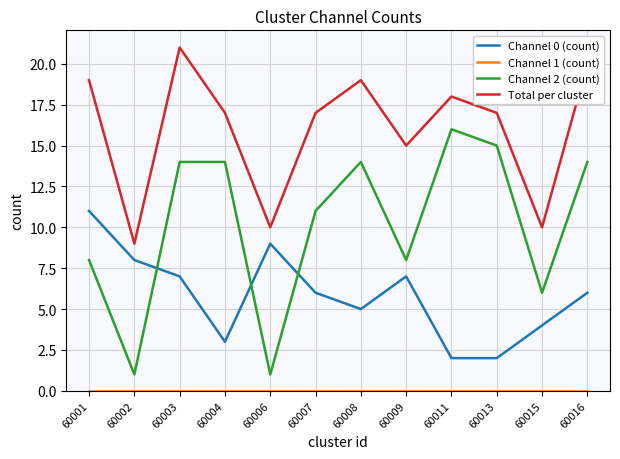

What value does the Total per cluster series have at 60001?

19